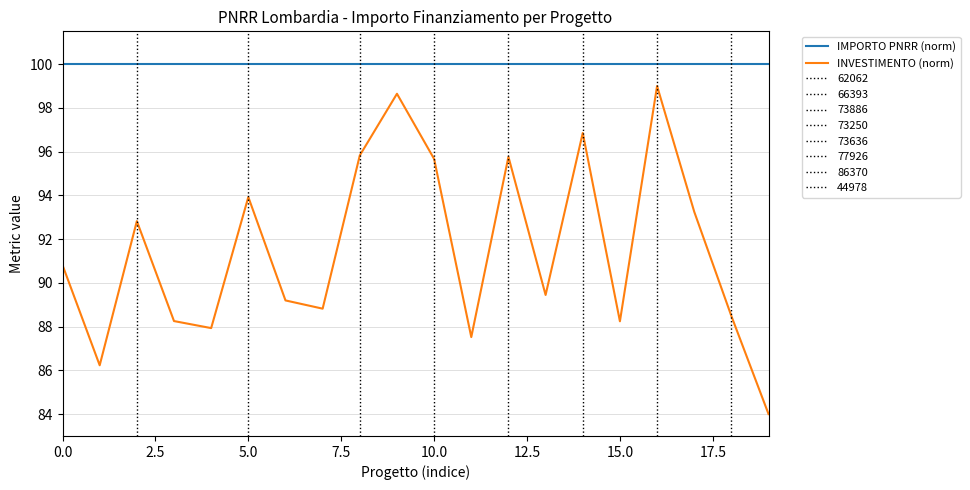

How many series are shown in this chart?

2